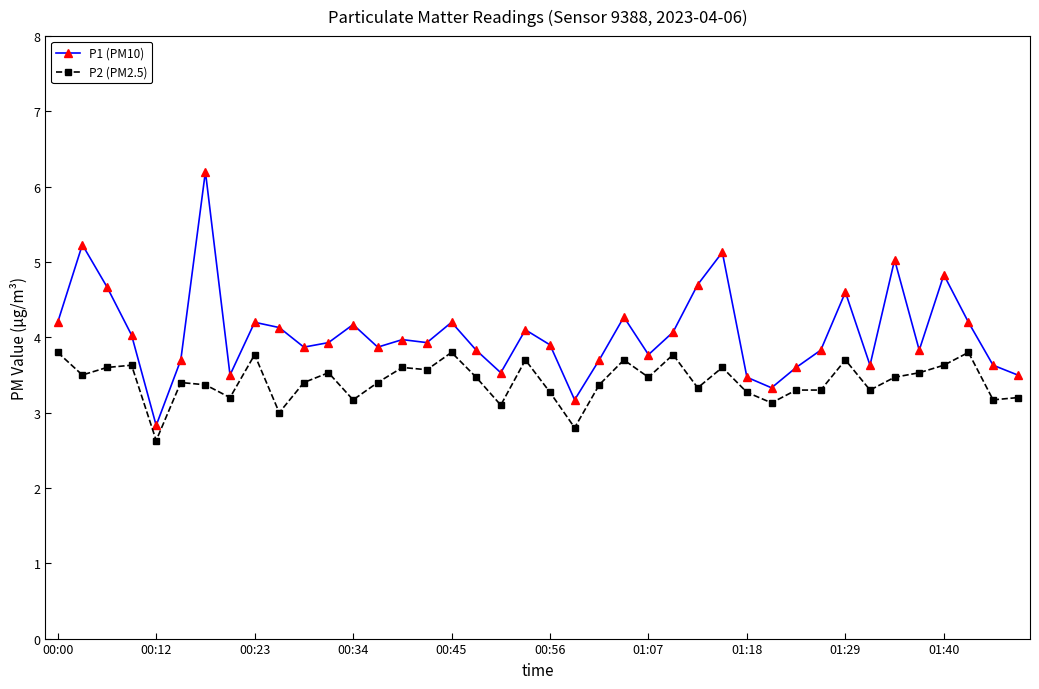

What is the value of the P1 (PM10) point at the 29th from the left?

3.5